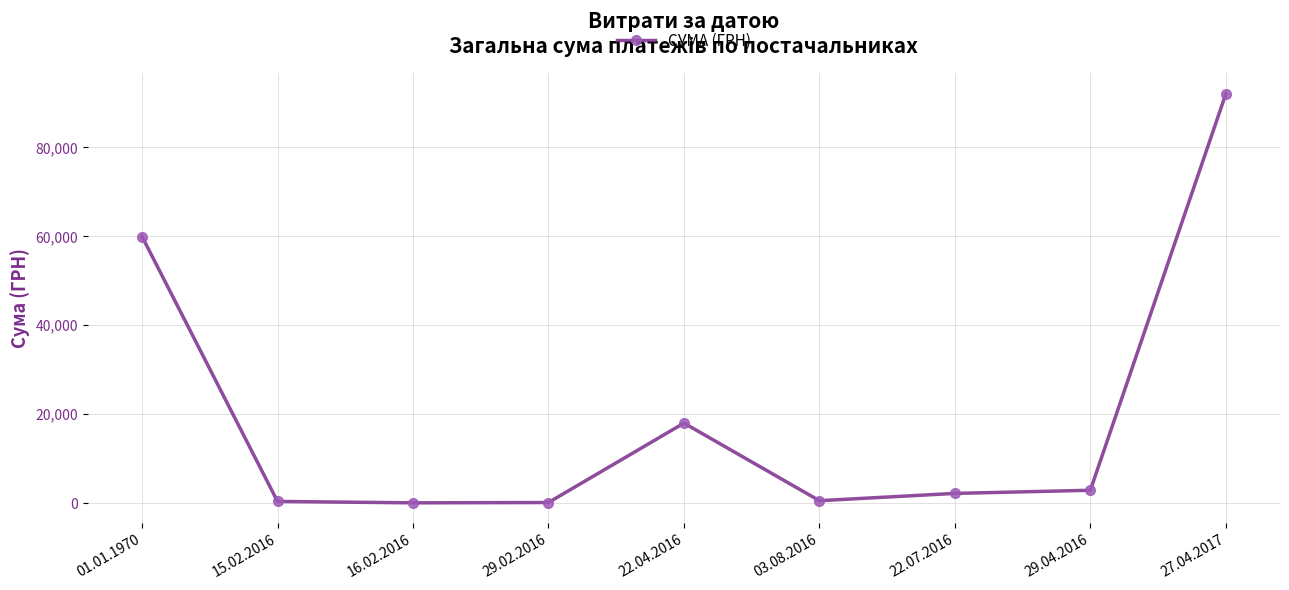

The value at 27.04.2017 is 26437.8. True or false?

False